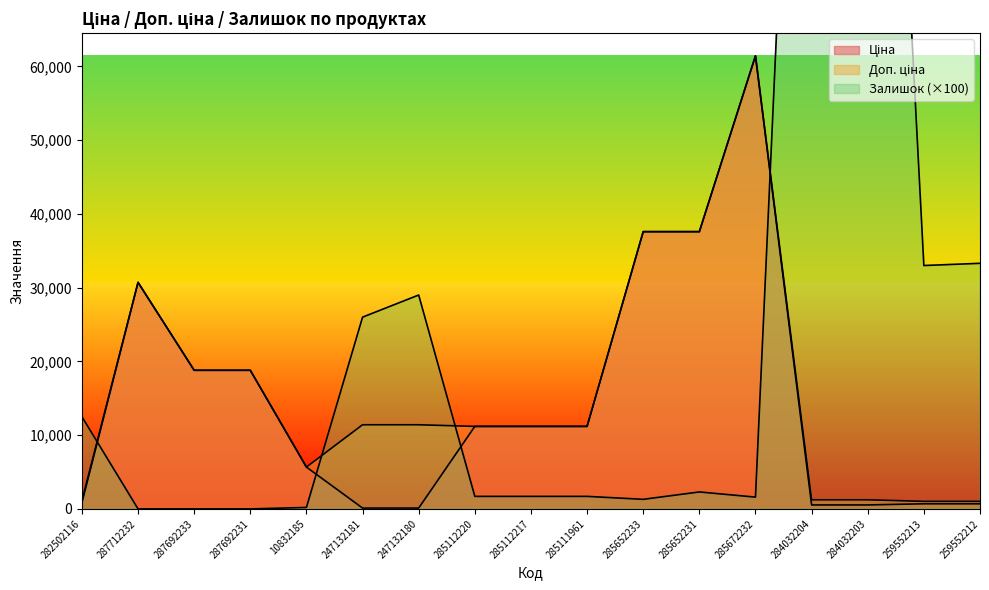

Is it true that Ціна equals 693.7 at 259552212?

True